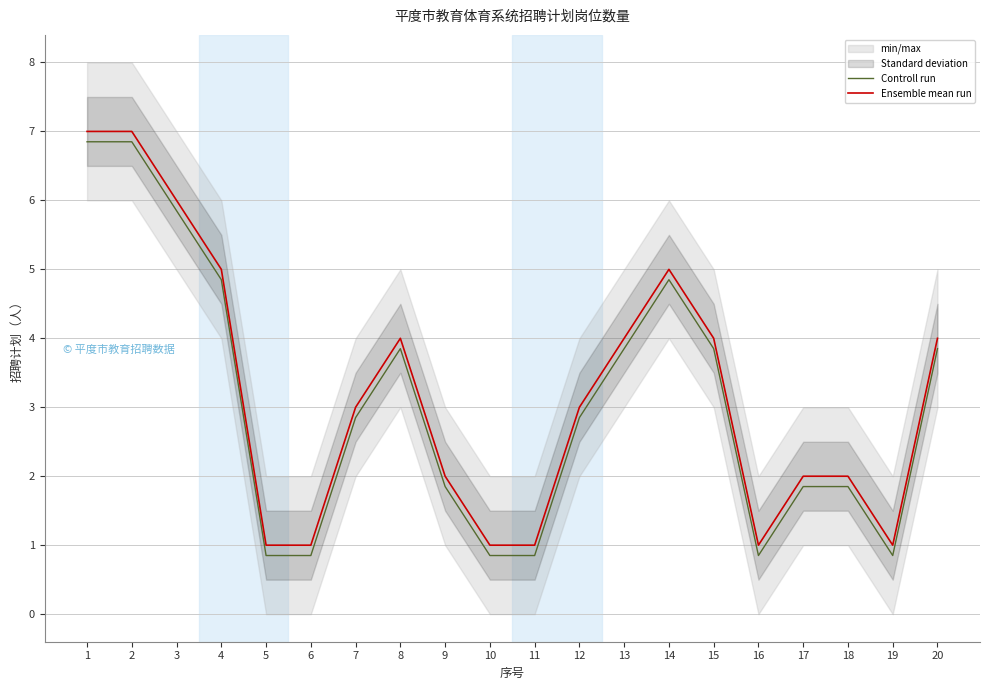

How many data points in Ensemble mean run are less than 3?

9